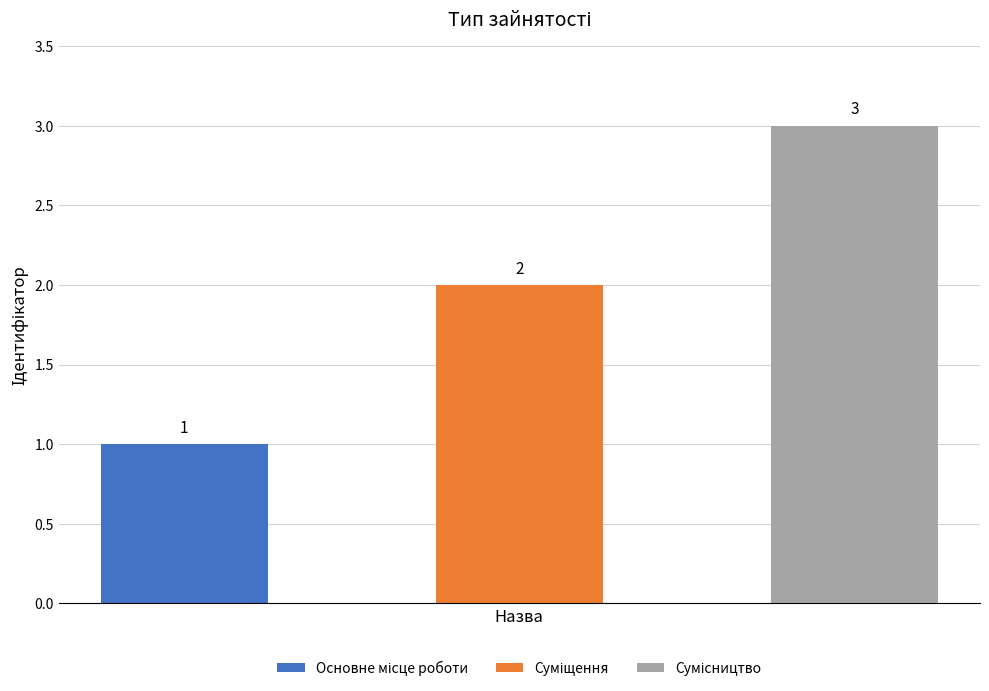

Rank the categories by value from highest to lowest.

Сумісництво, Суміщення, Основне місце роботи